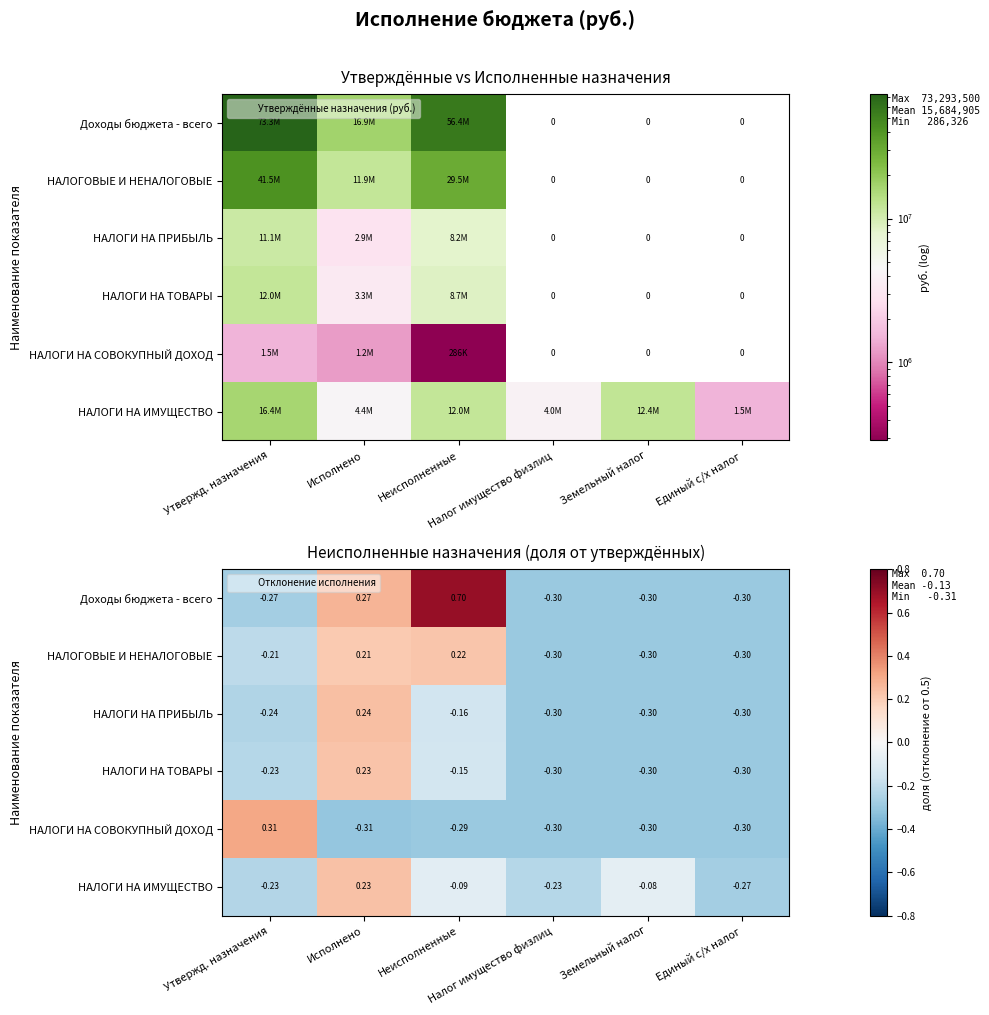

Which label corresponds to the smallest value in the chart?

Исполнено